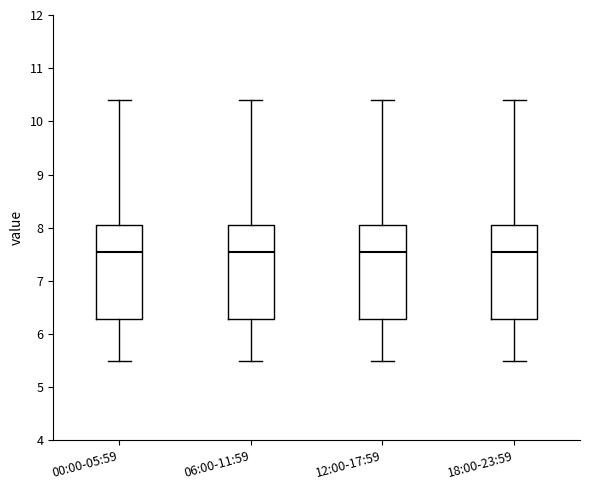

Reading left to right, transcribe this box plot: for each box, give where its median line is, the range the box spans, and where its two whiskers end, as read against the y-axis. The values are not printed on the chart, so give them approximately, as read against the axis.

00:00-05:59: median 7.6, box 6.3 to 8.1, whiskers 5.5 to 10.4
06:00-11:59: median 7.6, box 6.3 to 8.1, whiskers 5.5 to 10.4
12:00-17:59: median 7.6, box 6.3 to 8.1, whiskers 5.5 to 10.4
18:00-23:59: median 7.6, box 6.3 to 8.1, whiskers 5.5 to 10.4